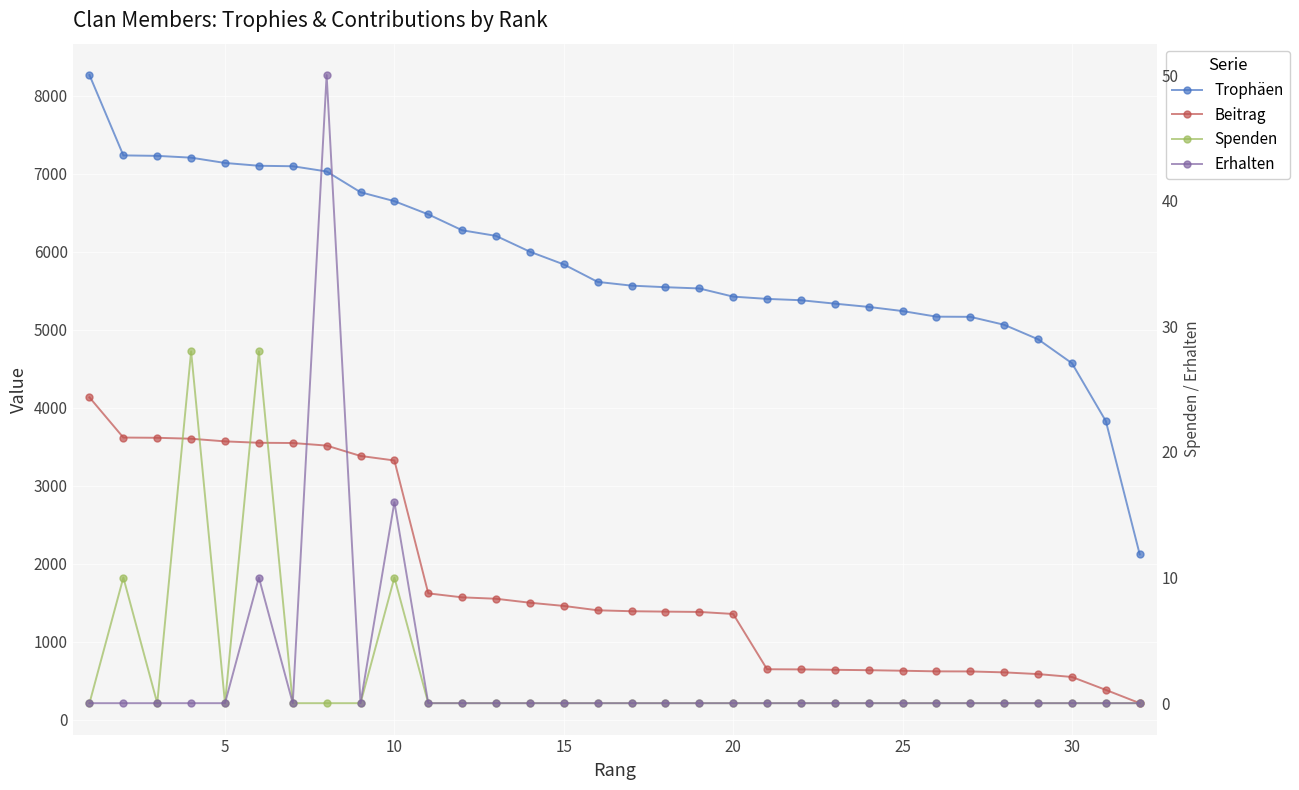

At how many categories does at least one series exceed 3277?

31